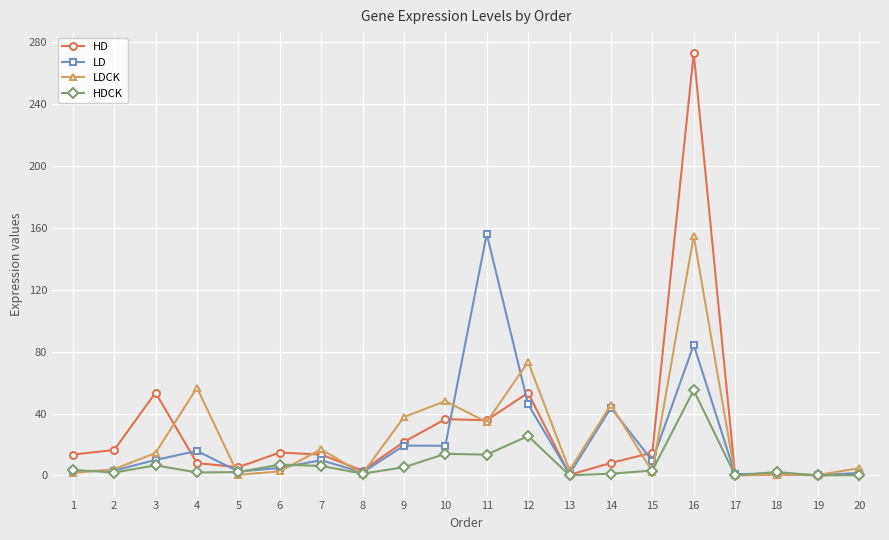

The value of LD at 5 is 2.6. True or false?

True